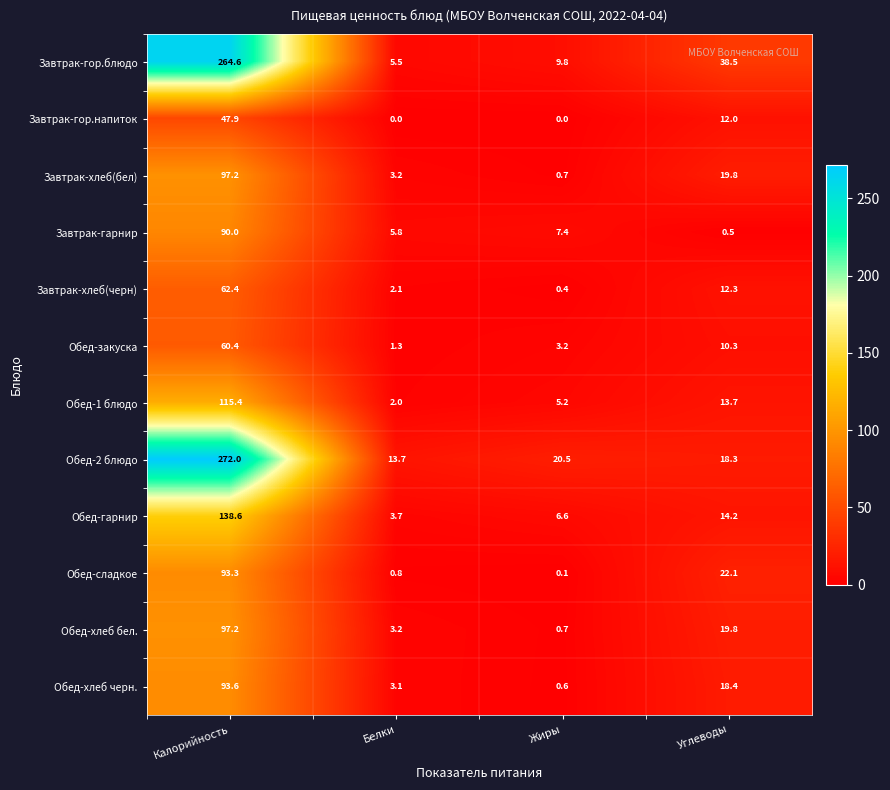

How many data points does each series have?

4